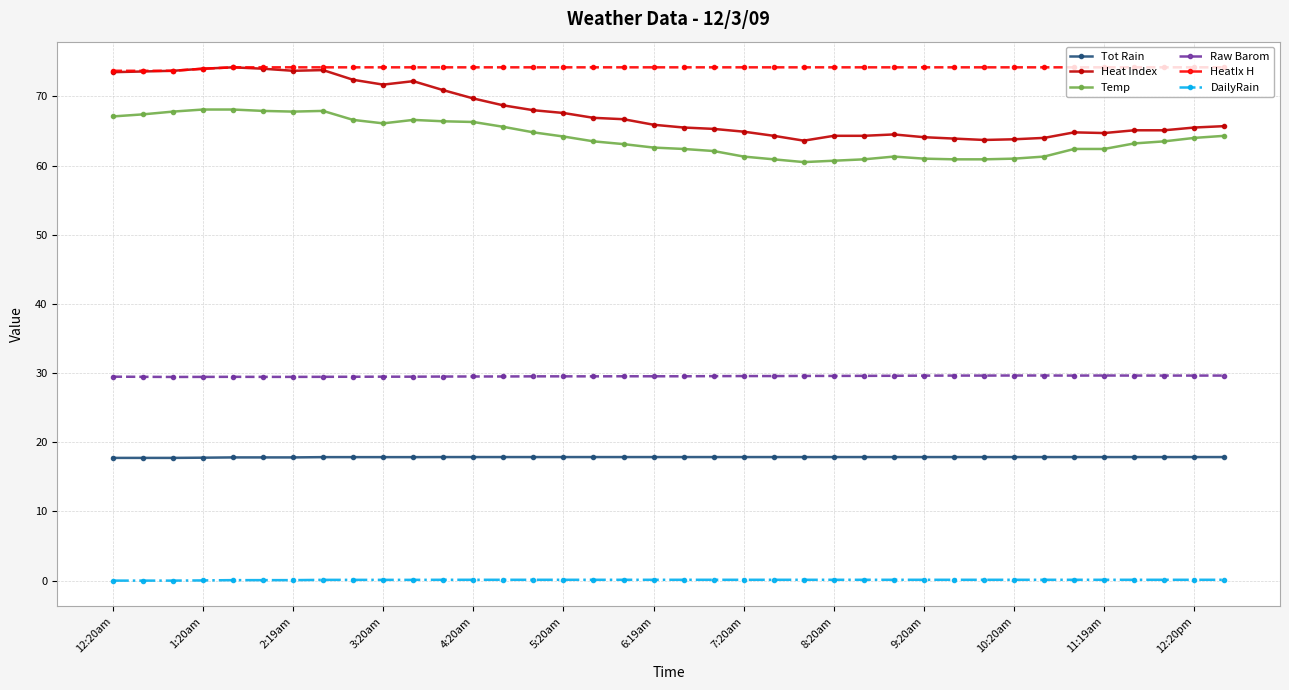

What is the minimum value for Raw Barom?

29.4